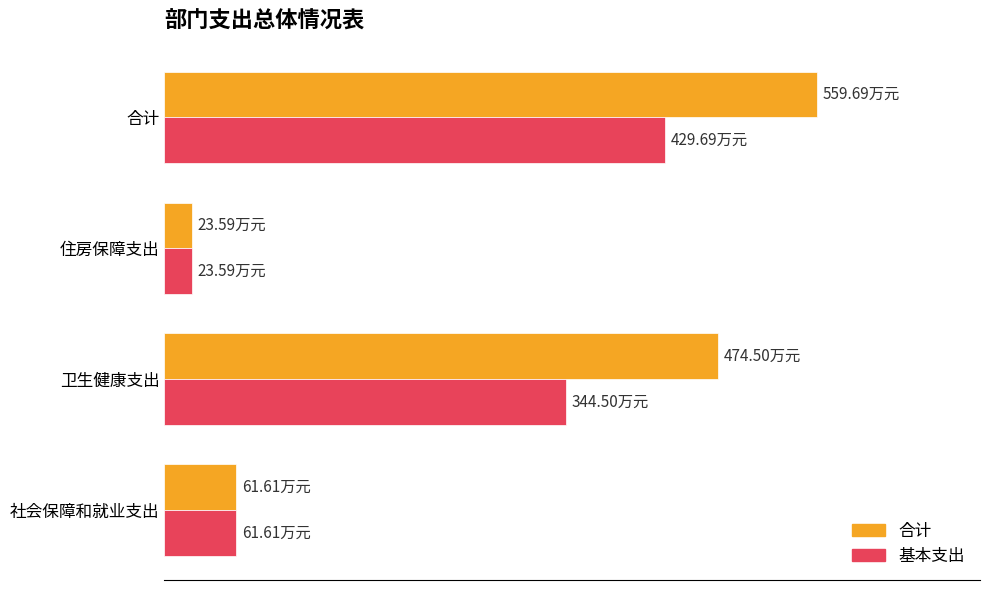

Which series has the largest total across all categories?

合计